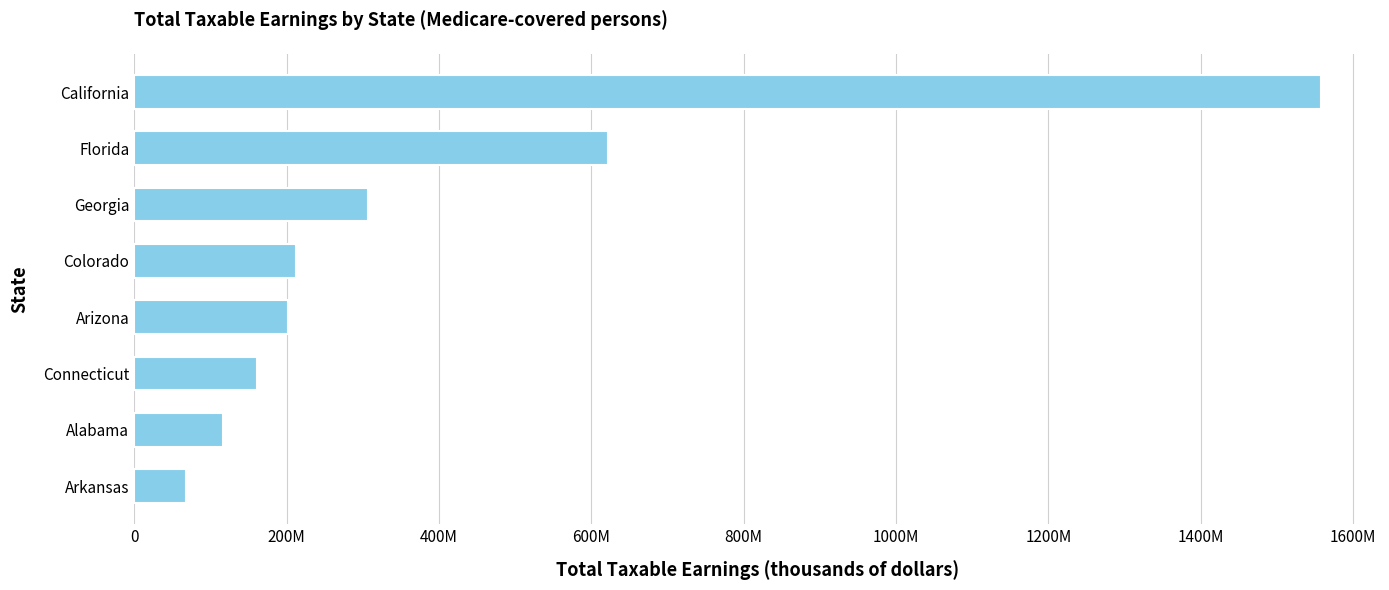

Are the bars horizontal?

Yes